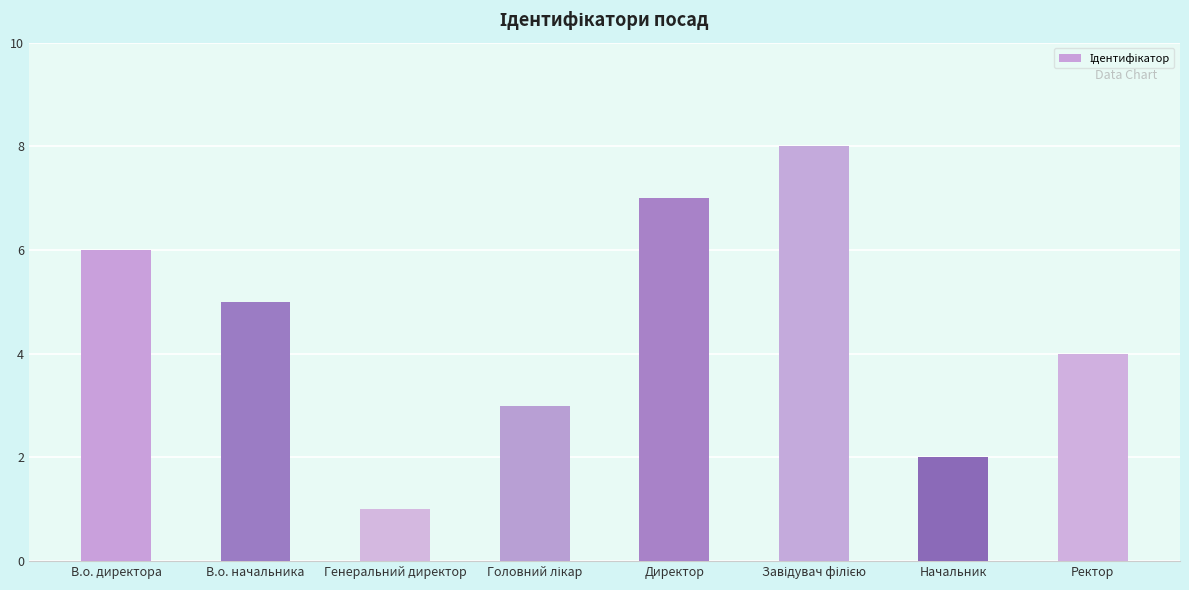

Is it true that the value at В.о. директора is 9?

False